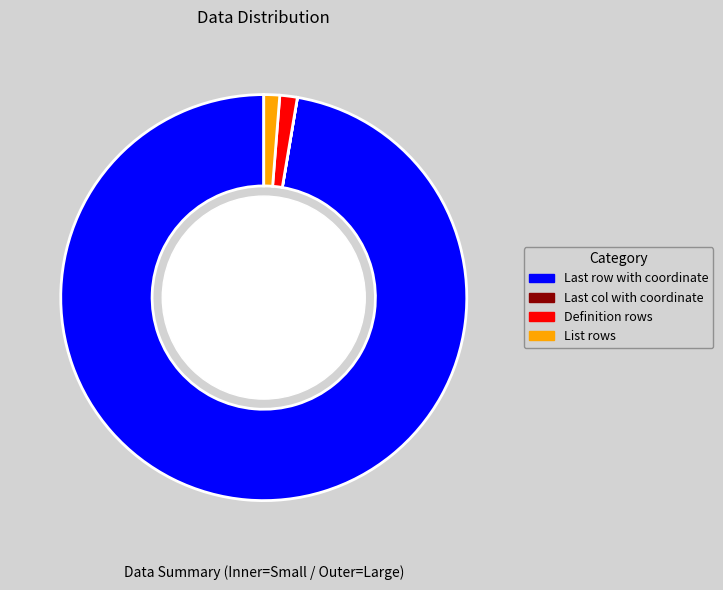

True or false: List rows accounts for 1% of the total.

True